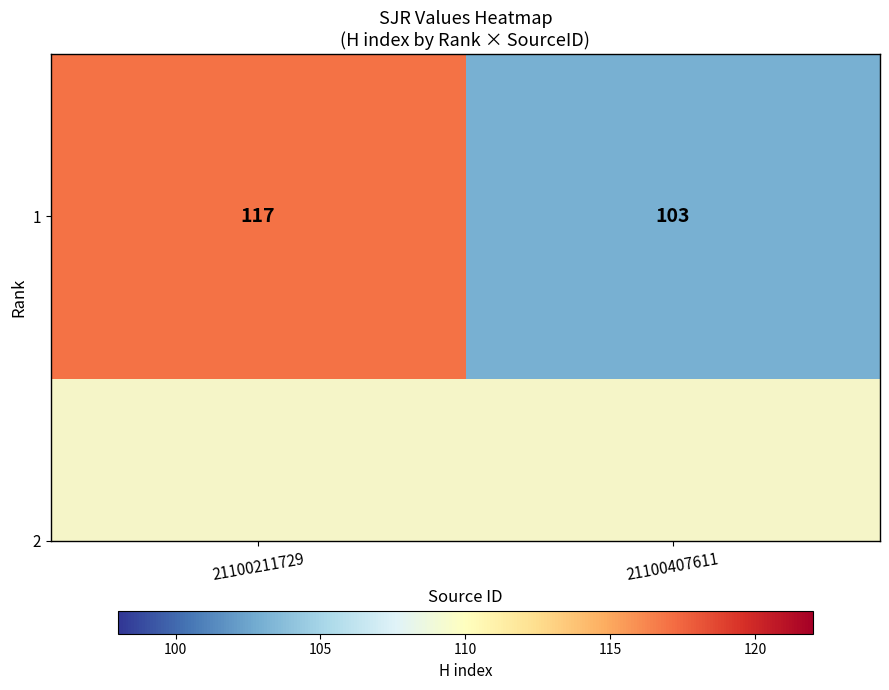

What is the greatest value displayed?

117